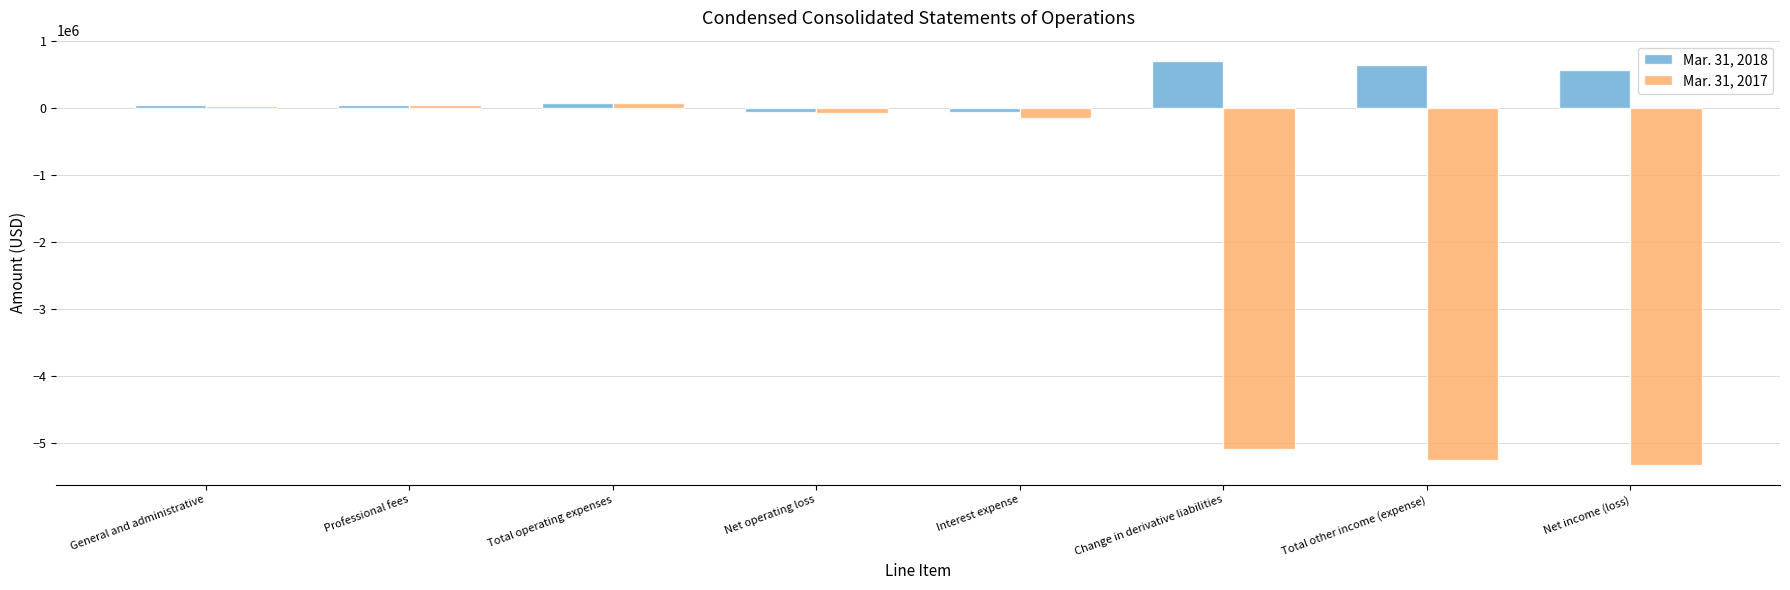

Are the bars horizontal?

No